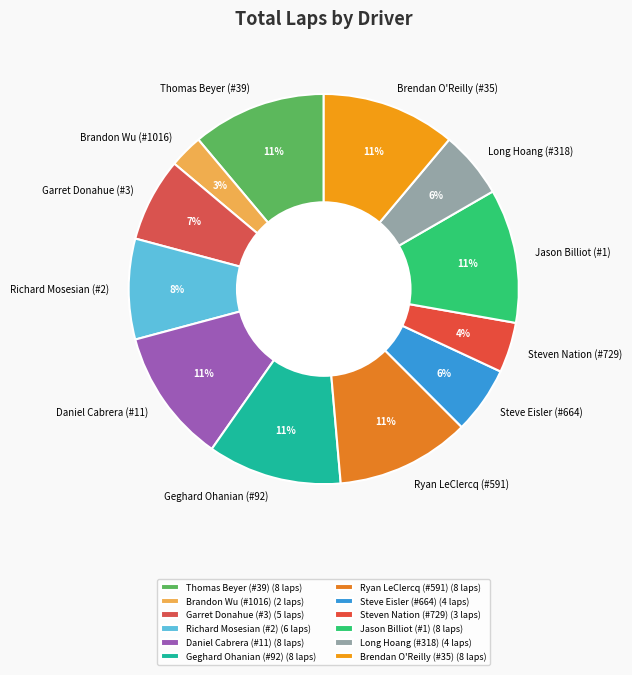

Is Garret Donahue (#3) the majority of the pie?

No